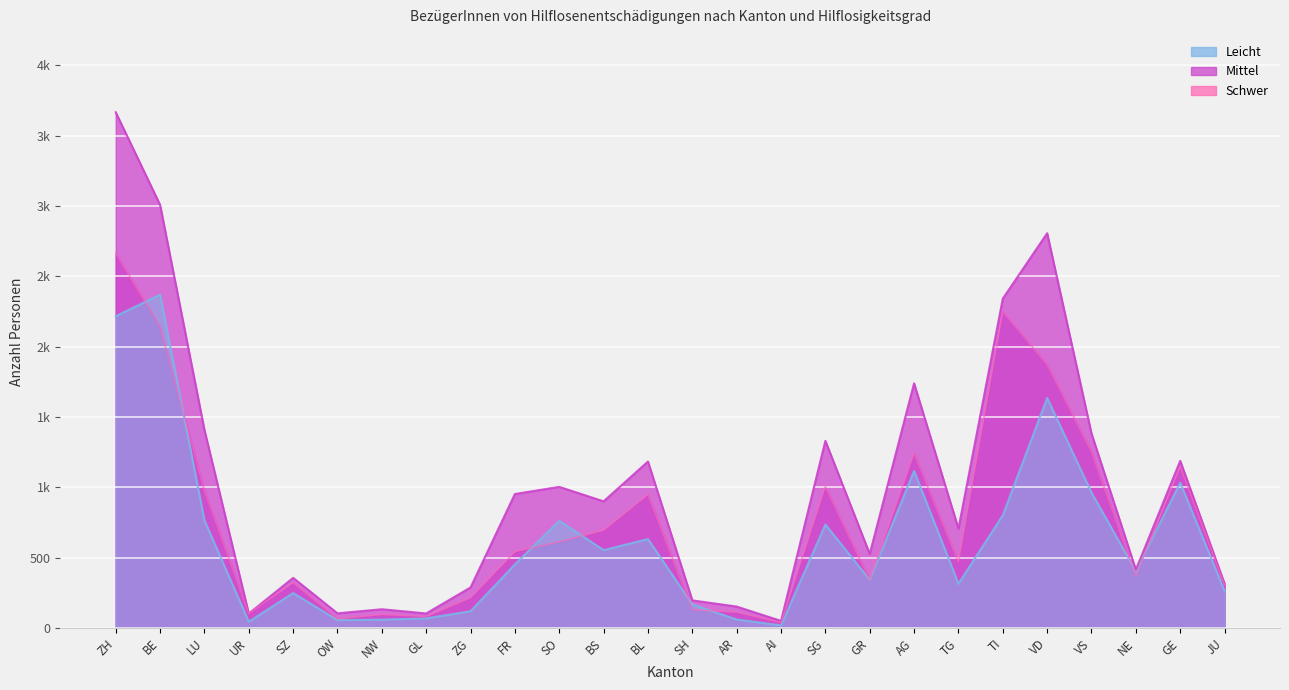

How many data points does each series have?

26